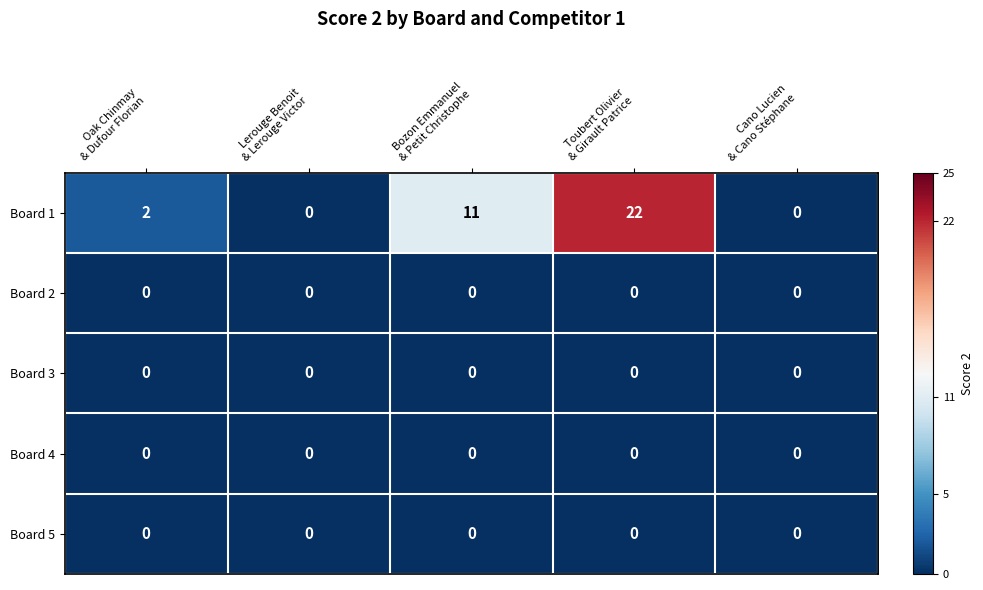

What is the total value across all series at Toubert Olivier
& Girault Patrice?

22